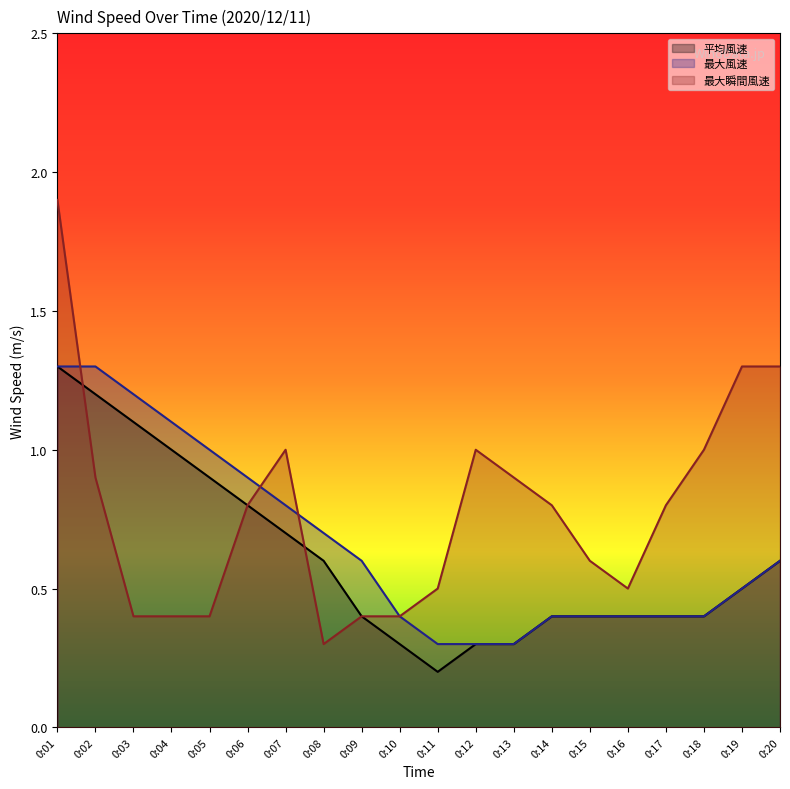

Rank the series by their maximum value, from lowest to highest.

平均風速, 最大風速, 最大瞬間風速